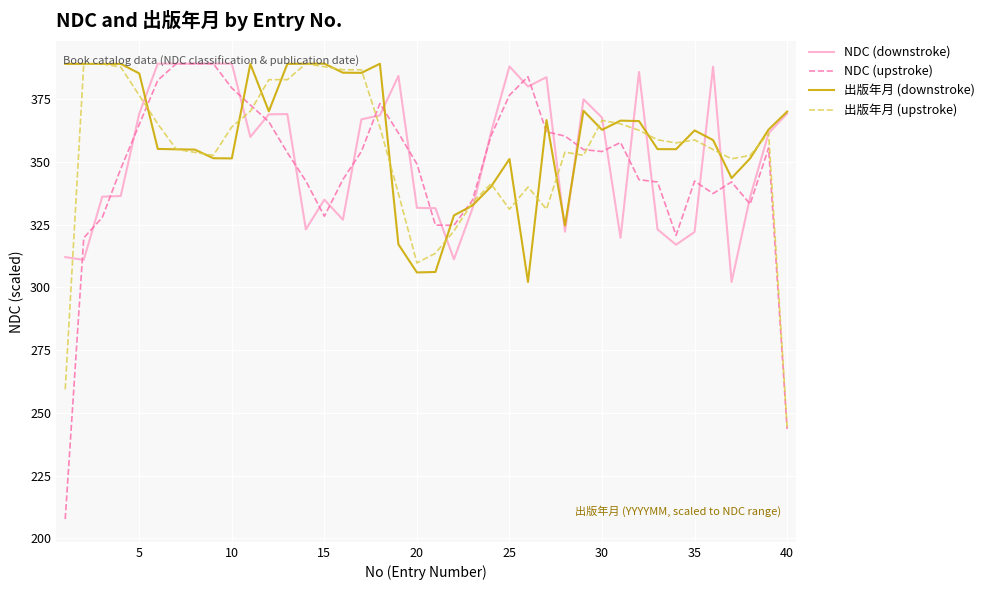

Which series has the largest range (max minus min)?

NDC (upstroke)